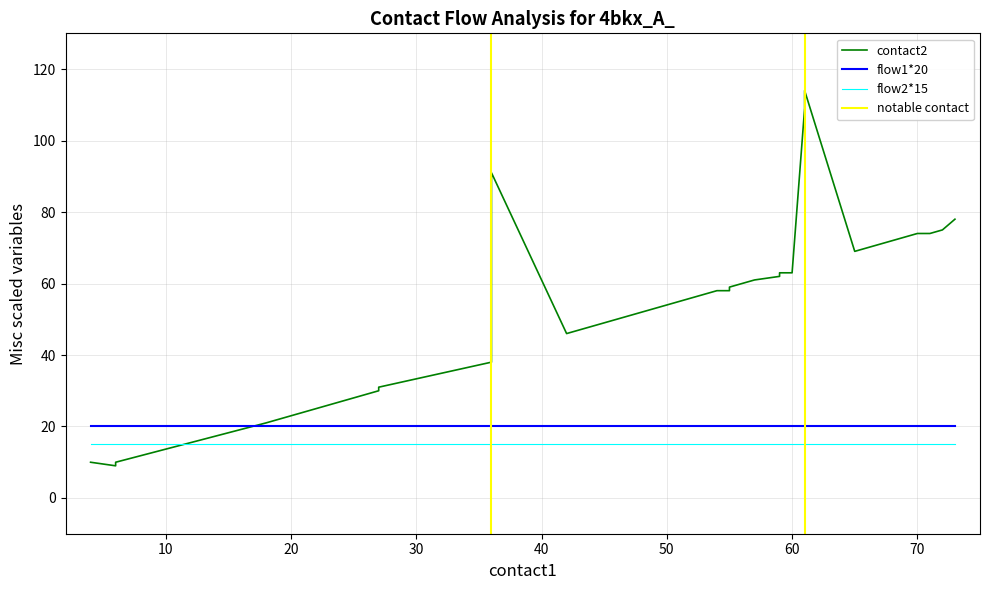

Reading left to right, what are all the values shown in this chart?

contact2: 0=10	1=9	2=10	3=21	4=30	5=31	6=38	7=39	8=91	9=46	10=47	11=48	12=49	13=50	14=51	15=52	16=53	17=54	18=55	19=56	20=57	21=58	22=58	23=59	24=60	25=61	26=62	27=63	28=63	29=109	30=114	31=69	32=70	33=71	34=72	35=73	36=74	37=74	38=75	39=78
flow1: 0=1	1=1	2=1	3=1	4=1	5=1	6=1	7=1	8=1	9=1	10=1	11=1	12=1	13=1	14=1	15=1	16=1	17=1	18=1	19=1	20=1	21=1	22=1	23=1	24=1	25=1	26=1	27=1	28=1	29=1	30=1	31=1	32=1	33=1	34=1	35=1	36=1	37=1	38=1	39=1
flow2: 0=1	1=1	2=1	3=1	4=1	5=1	6=1	7=1	8=1	9=1	10=1	11=1	12=1	13=1	14=1	15=1	16=1	17=1	18=1	19=1	20=1	21=1	22=1	23=1	24=1	25=1	26=1	27=1	28=1	29=1	30=1	31=1	32=1	33=1	34=1	35=1	36=1	37=1	38=1	39=1